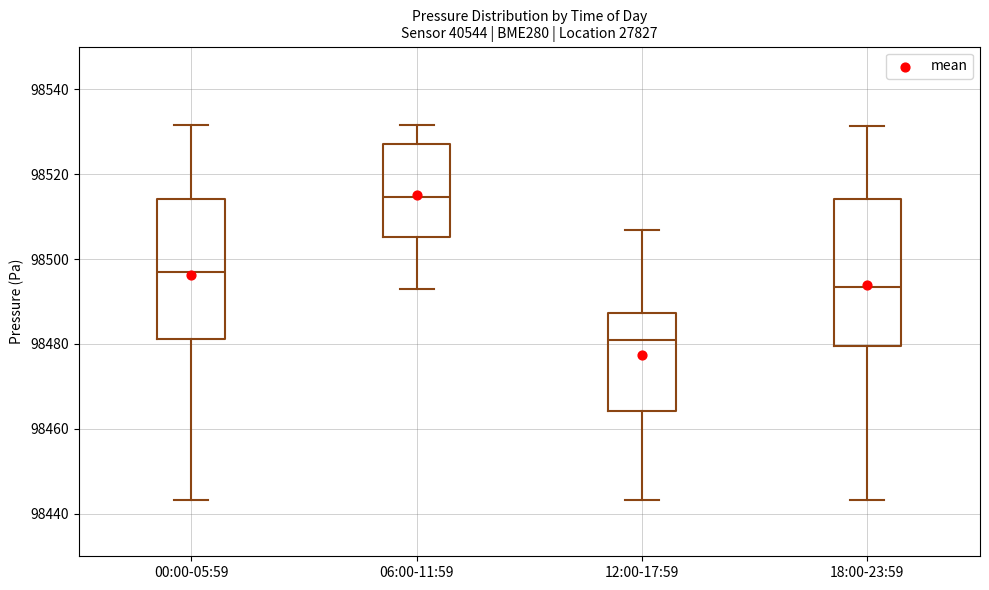

Where does the median line of the box for 06:00-11:59 sit on the y-axis? The values are not printed on the chart, so give them approximately, as read against the axis.

98514